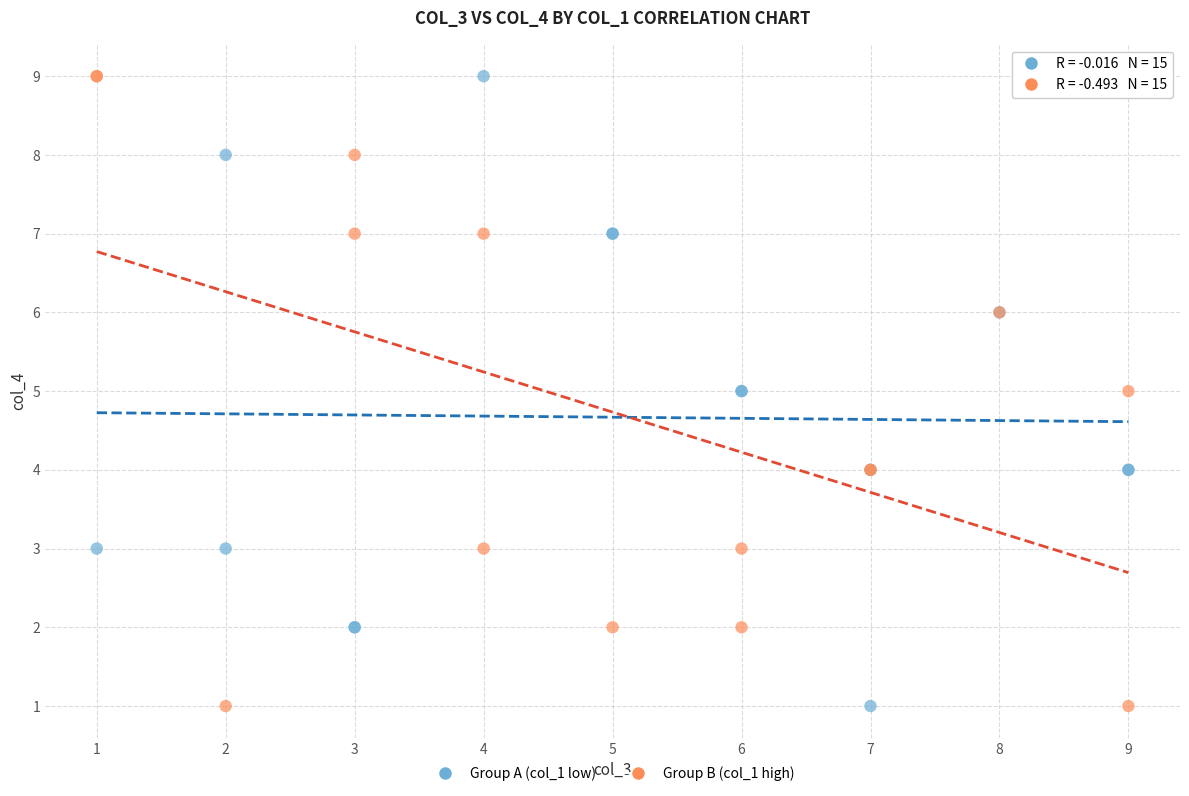

What are all the series names shown in the legend?

Group A (col_1 low), Group B (col_1 high)